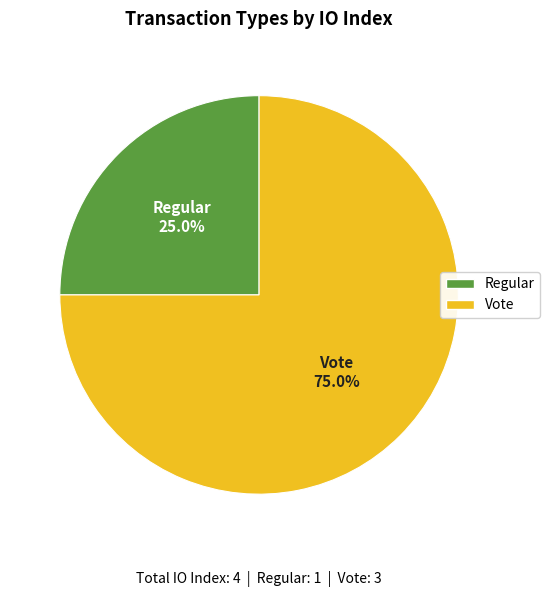

What percentage do Vote and Regular together represent?

100.0%